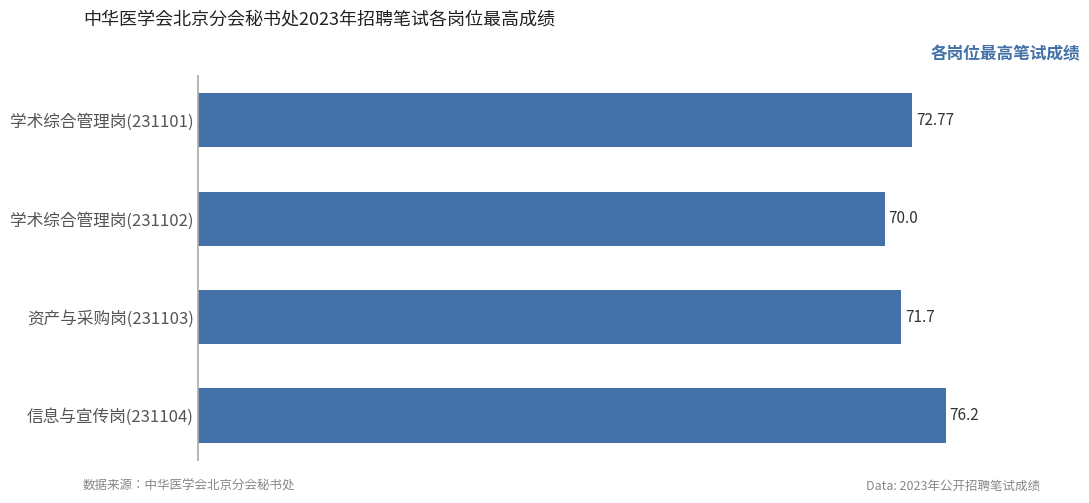

Does the chart contain any negative values?

No